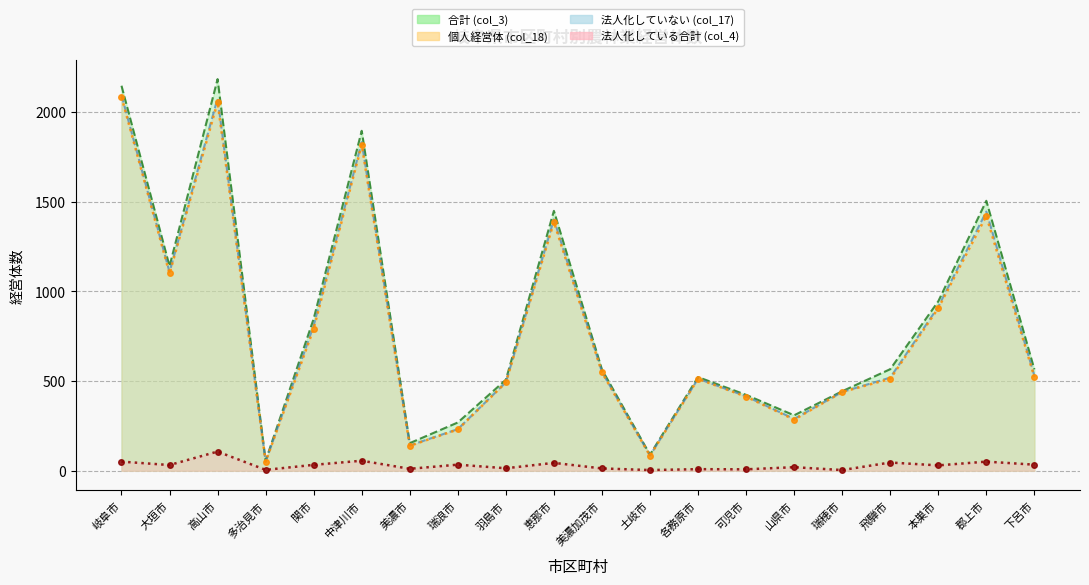

Reading left to right, transcribe all the data shown in this chart.

個人経営体 (col_18): 岐阜市=2083	大垣市=1099	高山市=2055	多治見市=51	関市=792	中津川市=1817	美濃市=139	瑞浪市=230	羽島市=492	恵那市=1386	美濃加茂市=548	土岐市=84	各務原市=512	可児市=413	山県市=285	瑞穂市=439	飛騨市=512	本巣市=906	郡上市=1420	下呂市=522
合計 (col_3): 岐阜市=2145	大垣市=1140	高山市=2182	多治見市=56	関市=847	中津川市=1894	美濃市=154	瑞浪市=269	羽島市=507	恵那市=1448	美濃加茂市=564	土岐市=90	各務原市=522	可児市=423	山県市=309	瑞穂市=443	飛騨市=566	本巣市=944	郡上市=1504	下呂市=565
法人化していない (col_17): 岐阜市=2093	大垣市=1107	高山市=2075	多治見市=51	関市=809	中津川市=1831	美濃市=141	瑞浪市=232	羽島市=493	恵那市=1401	美濃加茂市=551	土岐市=85	各務原市=513	可児市=415	山県市=289	瑞穂市=439	飛騨市=519	本巣市=914	郡上市=1444	下呂市=530
法人化している合計 (col_4): 岐阜市=51	大垣市=32	高山市=107	多治見市=5	関市=33	中津川市=56	美濃市=11	瑞浪市=34	羽島市=14	恵那市=44	美濃加茂市=13	土岐市=4	各務原市=9	可児市=8	山県市=20	瑞穂市=4	飛騨市=46	本巣市=30	郡上市=51	下呂市=34